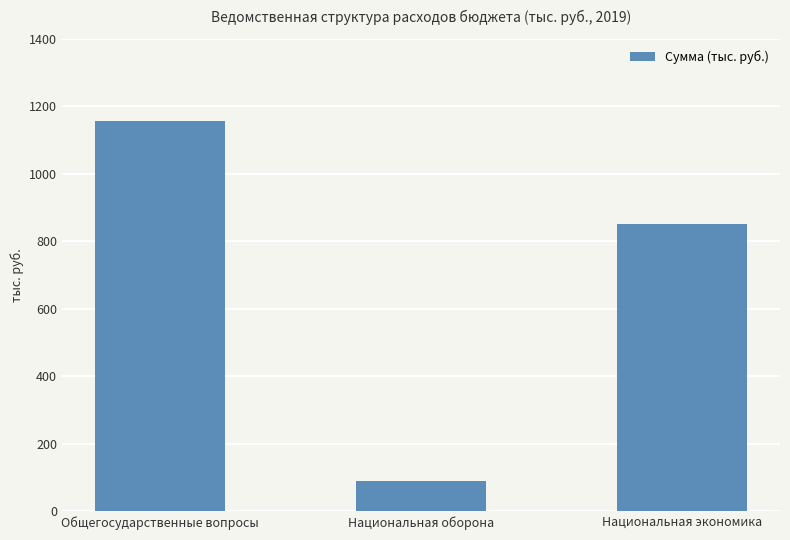

Rank the categories by value from lowest to highest.

Национальная оборона, Национальная экономика, Общегосударственные вопросы